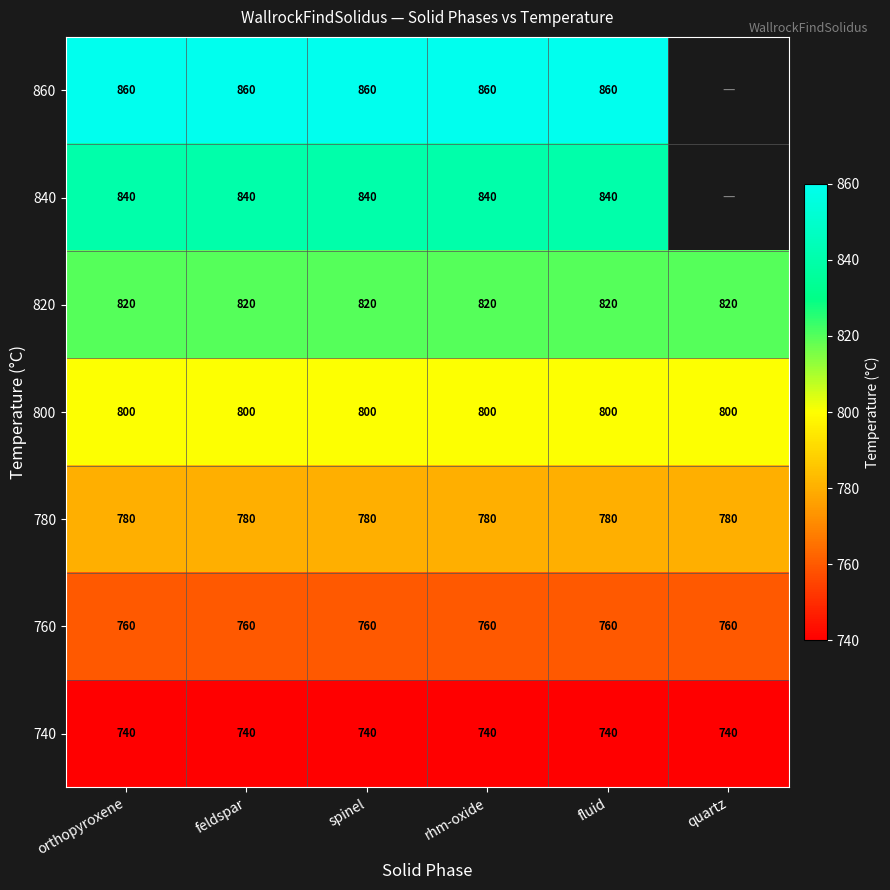

Which category has the highest value across all series?

orthopyroxene